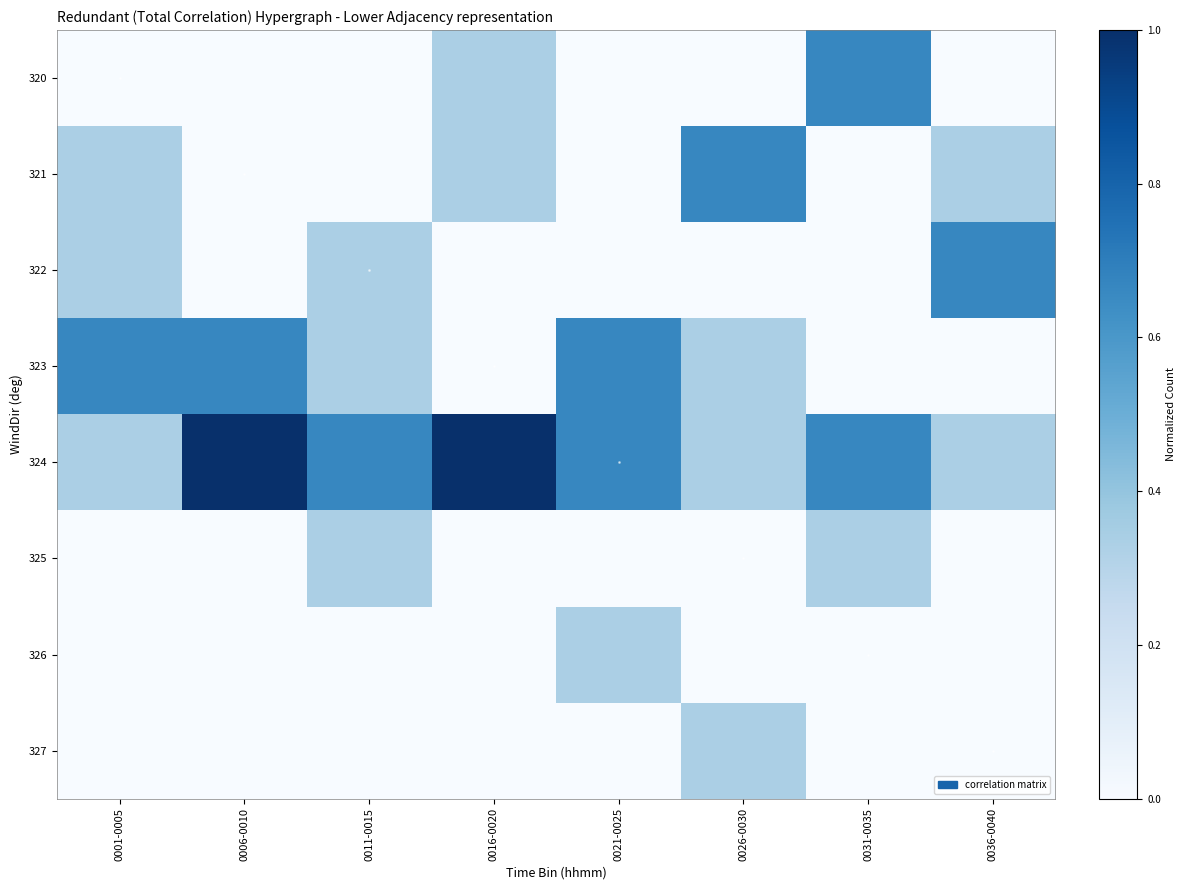

List the series in order of their peak value, highest first.

324, 320, 321, 322, 323, 325, 326, 327